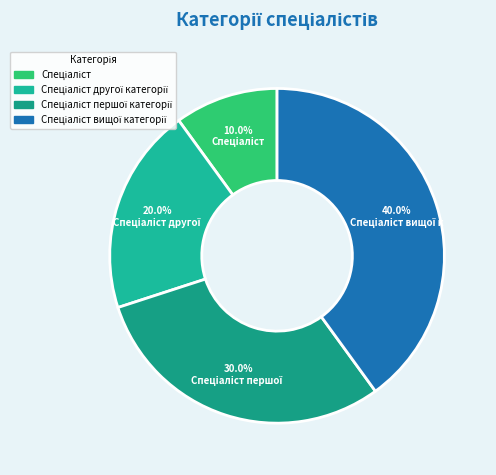

Which category has the biggest portion of the pie?

Спеціаліст вищої категорії